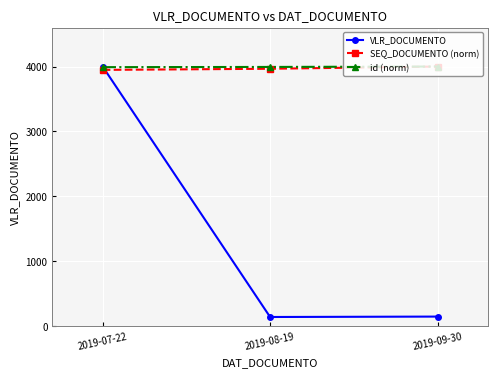

The value of SEQ_DOCUMENTO (norm) at 2019-07-22 is 3948.2. True or false?

True